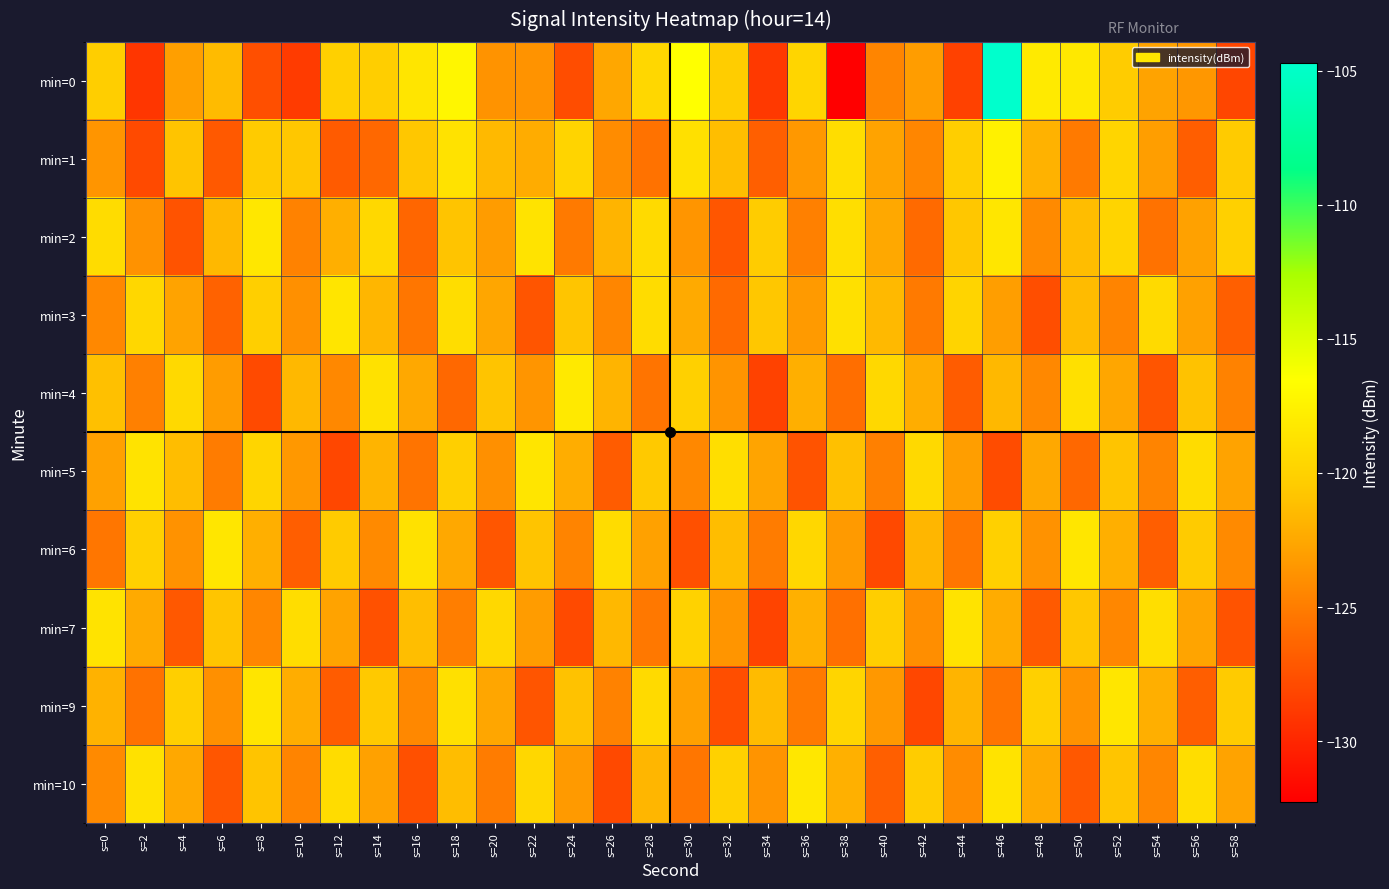

Reading left to right, list all the values displayed in this chart.

min=0: s=0=-120.3	s=2=-129.1	s=4=-123.1	s=6=-121.4	s=8=-127.6	s=10=-128.8	s=12=-120.1	s=14=-120.3	s=16=-118.5	s=18=-117.2	s=20=-123.7	s=22=-123.7	s=24=-127.7	s=26=-122.6	s=28=-119.6	s=30=-116.5	s=32=-120.3	s=34=-128.9	s=36=-119.7	s=38=-132.2	s=40=-124.5	s=42=-123.1	s=44=-128.5	s=46=-104.7	s=48=-118.1	s=50=-118.3	s=52=-120.4	s=54=-122.8	s=56=-123.4	s=58=-128.1
min=1: s=0=-123.6	s=2=-127.9	s=4=-120.9	s=6=-127.1	s=8=-120.5	s=10=-120.7	s=12=-126.9	s=14=-126.2	s=16=-120.7	s=18=-118.7	s=20=-121.5	s=22=-122.3	s=24=-119.8	s=26=-124.1	s=28=-125.6	s=30=-118.9	s=32=-121.2	s=34=-126.7	s=36=-123.4	s=38=-119.1	s=40=-122.8	s=42=-124.5	s=44=-120.3	s=46=-117.6	s=48=-121.9	s=50=-125.2	s=52=-119.7	s=54=-123.1	s=56=-126.8	s=58=-120.5
min=2: s=0=-119.2	s=2=-123.8	s=4=-127.4	s=6=-121.6	s=8=-118.3	s=10=-124.7	s=12=-122.1	s=14=-119.5	s=16=-126.3	s=18=-120.9	s=20=-123.2	s=22=-118.7	s=24=-125.1	s=26=-121.8	s=28=-119.3	s=30=-123.6	s=32=-127.2	s=34=-120.4	s=36=-124.8	s=38=-119.0	s=40=-122.5	s=42=-126.1	s=44=-120.7	s=46=-118.4	s=48=-124.2	s=50=-121.3	s=52=-119.8	s=54=-125.6	s=56=-122.9	s=58=-120.1
min=3: s=0=-124.3	s=2=-119.6	s=4=-122.8	s=6=-126.5	s=8=-120.2	s=10=-123.9	s=12=-118.5	s=14=-121.7	s=16=-125.4	s=18=-119.1	s=20=-122.6	s=22=-127.3	s=24=-120.8	s=26=-124.5	s=28=-119.2	s=30=-122.4	s=32=-126.1	s=34=-120.7	s=36=-123.3	s=38=-118.9	s=40=-121.5	s=42=-125.2	s=44=-119.8	s=46=-123.1	s=48=-127.7	s=50=-121.4	s=52=-124.6	s=54=-119.3	s=56=-122.9	s=58=-126.7
min=4: s=0=-121.1	s=2=-124.8	s=4=-119.4	s=6=-123.2	s=8=-127.9	s=10=-121.6	s=12=-124.3	s=14=-118.8	s=16=-122.5	s=18=-126.2	s=20=-120.9	s=22=-123.6	s=24=-118.2	s=26=-121.8	s=28=-125.5	s=30=-120.1	s=32=-123.7	s=34=-128.4	s=36=-122.1	s=38=-125.8	s=40=-119.5	s=42=-122.2	s=44=-126.9	s=46=-121.6	s=48=-124.3	s=50=-118.9	s=52=-122.6	s=54=-127.3	s=56=-121.0	s=58=-124.7
min=5: s=0=-122.9	s=2=-118.6	s=4=-121.3	s=6=-125.0	s=8=-119.7	s=10=-123.4	s=12=-128.1	s=14=-121.8	s=16=-125.5	s=18=-120.2	s=20=-123.9	s=22=-118.5	s=24=-122.2	s=26=-126.9	s=28=-120.6	s=30=-124.3	s=32=-119.0	s=34=-122.7	s=36=-127.4	s=38=-121.1	s=40=-124.8	s=42=-119.4	s=44=-123.1	s=46=-127.8	s=48=-122.5	s=50=-126.2	s=52=-120.9	s=54=-124.6	s=56=-119.2	s=58=-122.8
min=6: s=0=-125.4	s=2=-120.1	s=4=-123.8	s=6=-118.4	s=8=-122.1	s=10=-126.8	s=12=-120.5	s=14=-124.2	s=16=-118.8	s=18=-122.5	s=20=-127.2	s=22=-120.9	s=24=-124.6	s=26=-119.2	s=28=-122.9	s=30=-127.6	s=32=-121.3	s=34=-125.0	s=36=-119.6	s=38=-123.3	s=40=-128.0	s=42=-121.7	s=44=-125.4	s=46=-120.1	s=48=-123.8	s=50=-118.4	s=52=-122.1	s=54=-126.8	s=56=-120.5	s=58=-124.2
min=7: s=0=-118.7	s=2=-122.4	s=4=-127.1	s=6=-120.8	s=8=-124.5	s=10=-119.1	s=12=-122.8	s=14=-127.5	s=16=-121.2	s=18=-124.9	s=20=-119.5	s=22=-123.2	s=24=-127.9	s=26=-121.6	s=28=-125.3	s=30=-119.9	s=32=-123.6	s=34=-128.3	s=36=-122.0	s=38=-125.7	s=40=-120.3	s=42=-124.0	s=44=-118.6	s=46=-122.3	s=48=-127.0	s=50=-120.7	s=52=-124.4	s=54=-119.0	s=56=-122.7	s=58=-127.4
min=9: s=0=-121.9	s=2=-125.6	s=4=-120.2	s=6=-123.9	s=8=-118.5	s=10=-122.2	s=12=-126.9	s=14=-120.6	s=16=-124.3	s=18=-118.9	s=20=-122.6	s=22=-127.3	s=24=-121.0	s=26=-124.7	s=28=-119.3	s=30=-123.0	s=32=-127.7	s=34=-121.4	s=36=-125.1	s=38=-119.7	s=40=-123.4	s=42=-128.1	s=44=-121.8	s=46=-125.5	s=48=-120.1	s=50=-123.8	s=52=-118.4	s=54=-122.1	s=56=-126.8	s=58=-120.5
min=10: s=0=-124.2	s=2=-118.8	s=4=-122.5	s=6=-127.2	s=8=-120.9	s=10=-124.6	s=12=-119.2	s=14=-122.9	s=16=-127.6	s=18=-121.3	s=20=-125.0	s=22=-119.6	s=24=-123.3	s=26=-128.0	s=28=-121.7	s=30=-125.4	s=32=-120.0	s=34=-123.7	s=36=-118.3	s=38=-122.0	s=40=-126.7	s=42=-120.4	s=44=-124.1	s=46=-118.7	s=48=-122.4	s=50=-127.1	s=52=-120.8	s=54=-124.5	s=56=-119.1	s=58=-122.8